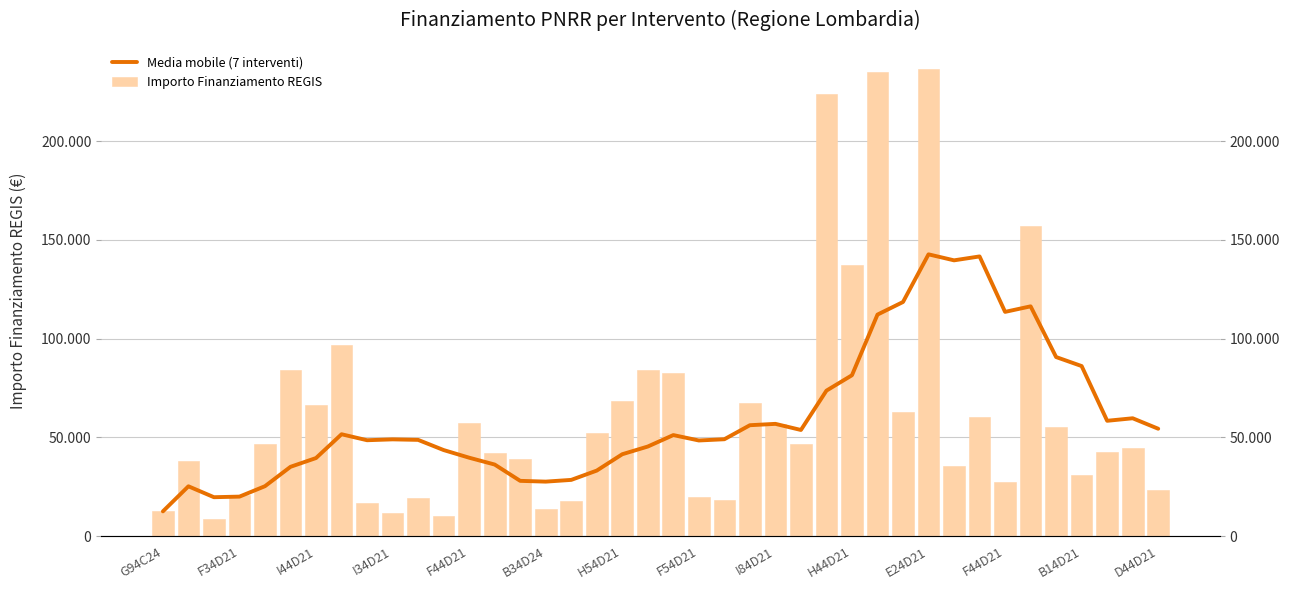

What is the lowest value of the Media mobile (7 interventi) series?

12545.7